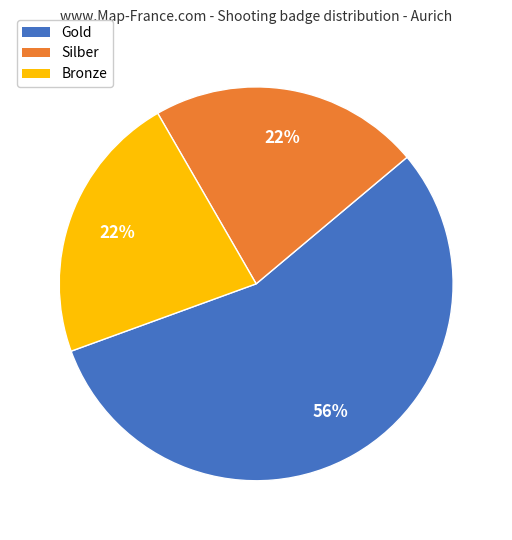

Is there any slice that represents more than half of the pie?

Yes